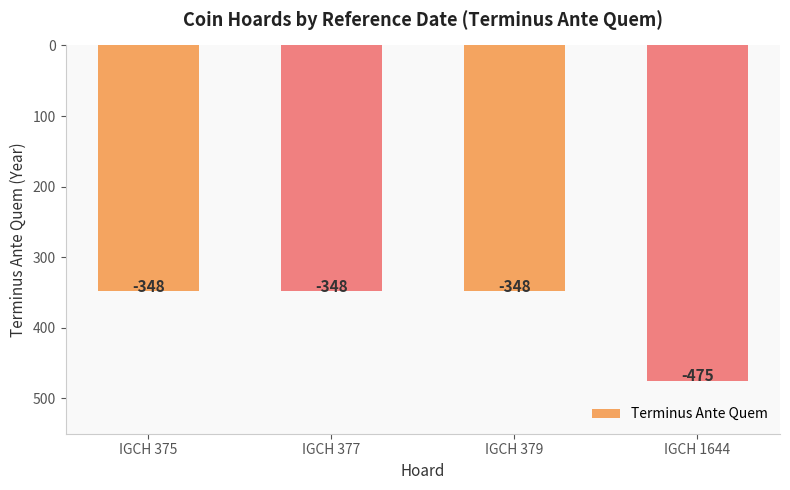

How many bars are there in total?

4